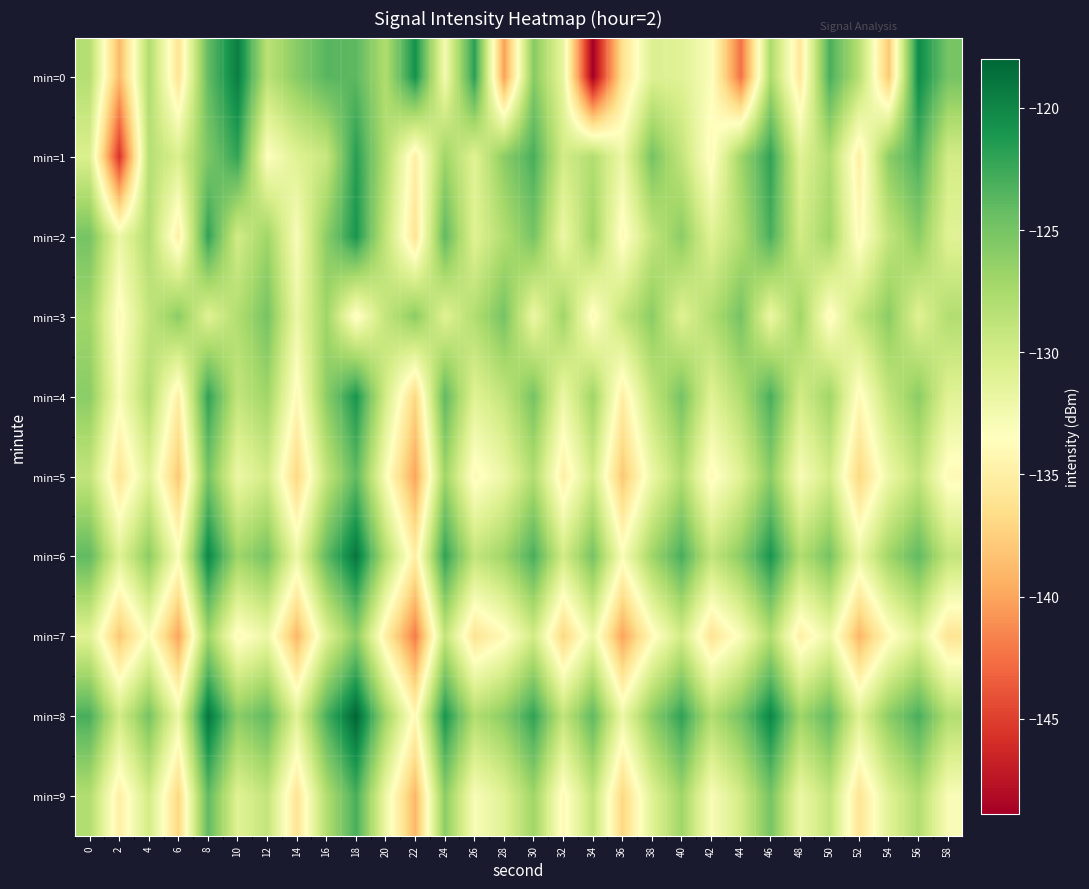

Rank the series at 24 from highest to lowest value.

min=8, min=6, min=2, min=4, min=9, min=1, min=5, min=7, min=3, min=0